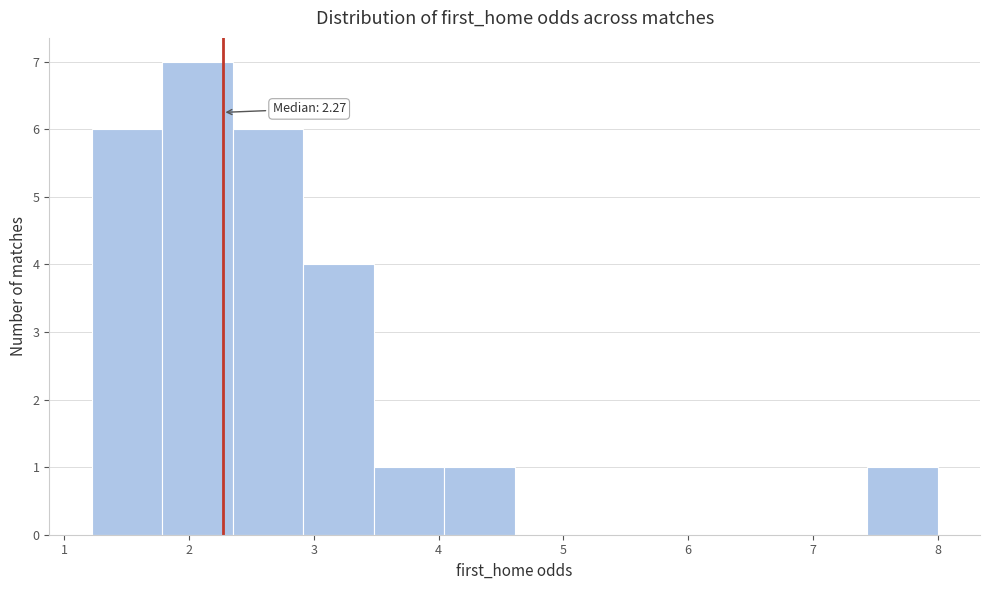

Over which range of the x-axis is the bar tallest?

1.8 to 2.4